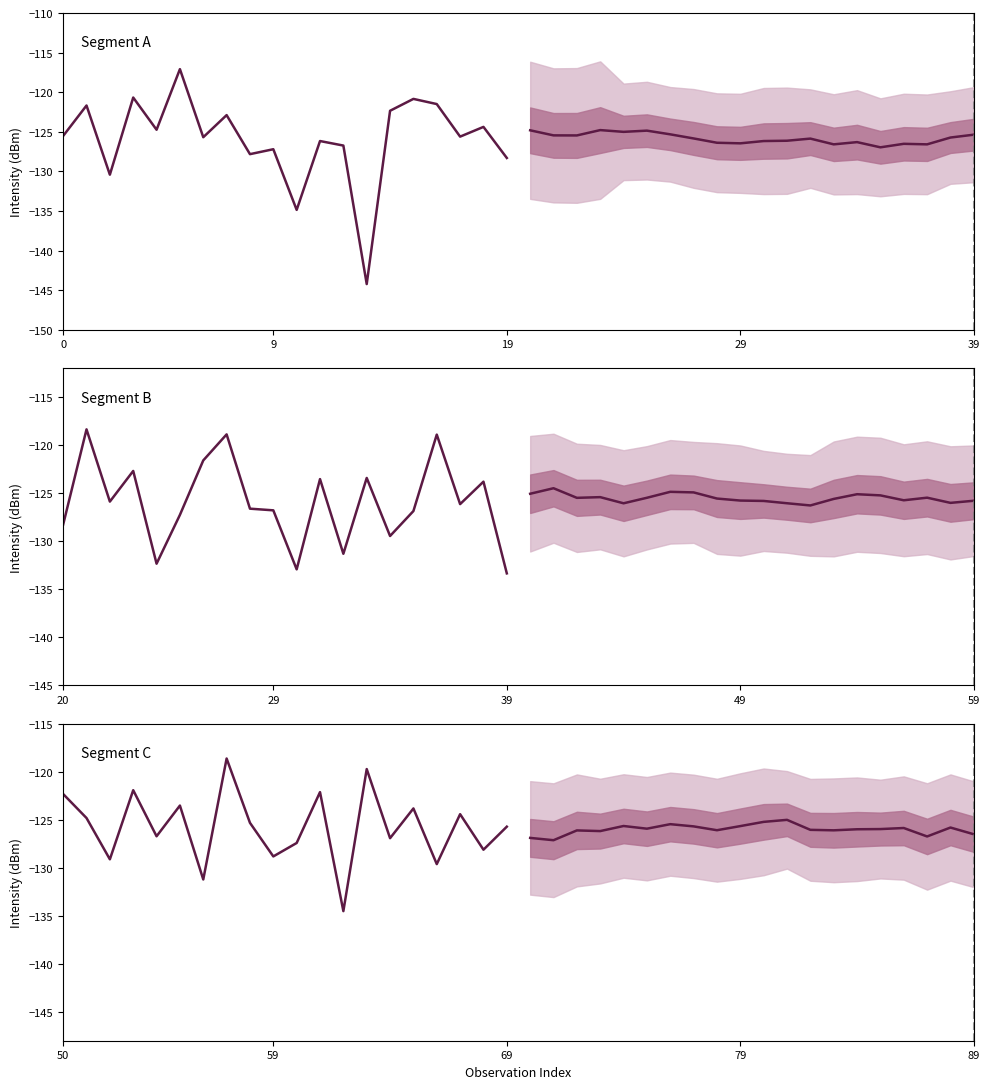

What is the value of the Forecast mean point at the 1st from the left?

-126.9